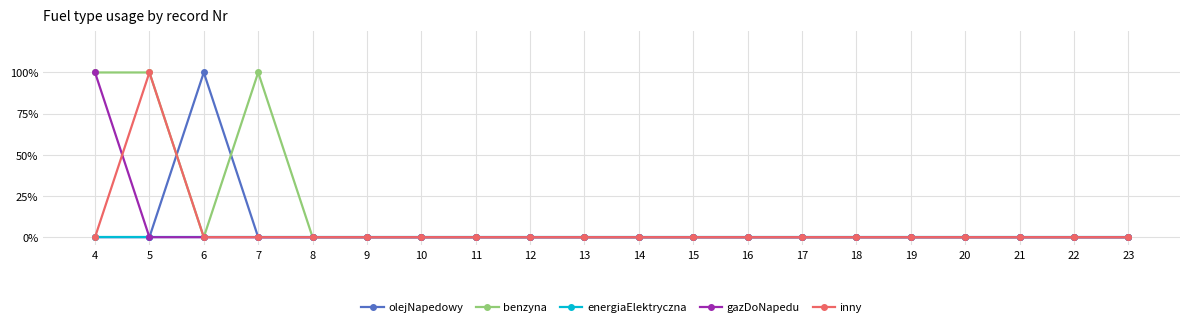

What are all the series names shown in the legend?

olejNapedowy, benzyna, energiaElektryczna, gazDoNapedu, inny